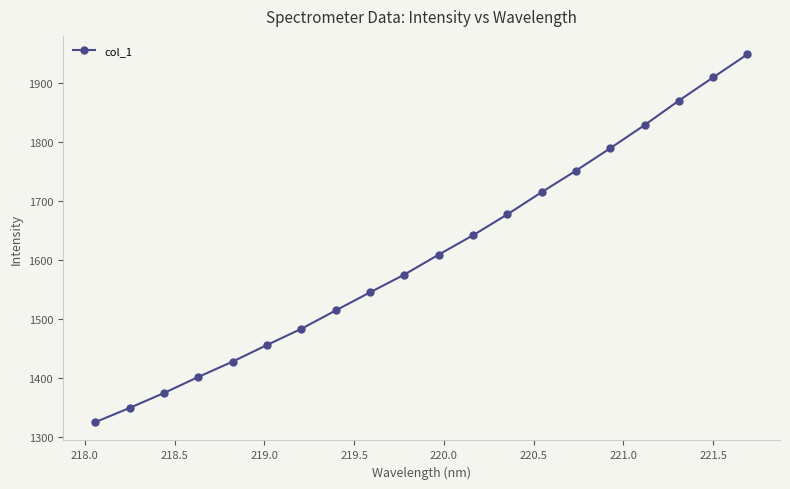

Count the number of data series in this chart.

1